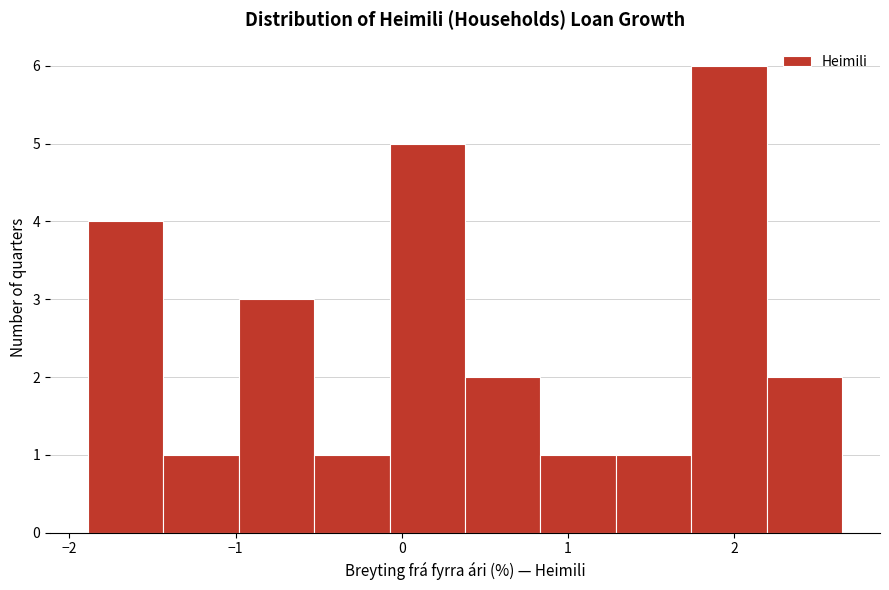

Which range on the x-axis has the tallest bar?

1.7 to 2.2